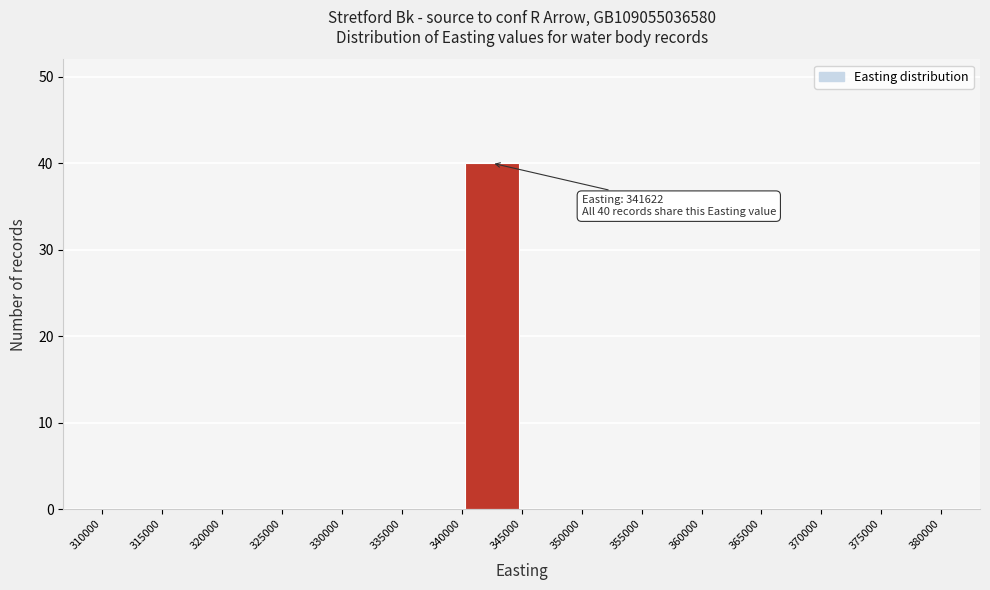

Which range on the x-axis has the tallest bar?

340000 to 345000